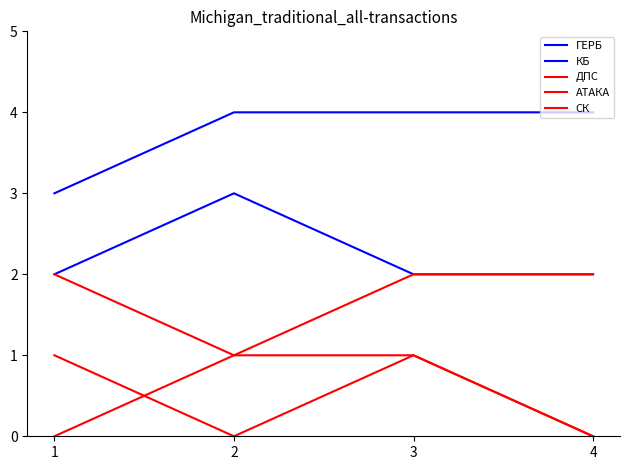

List the labels in order of КБ value, smallest first.

1, 3, 4, 2